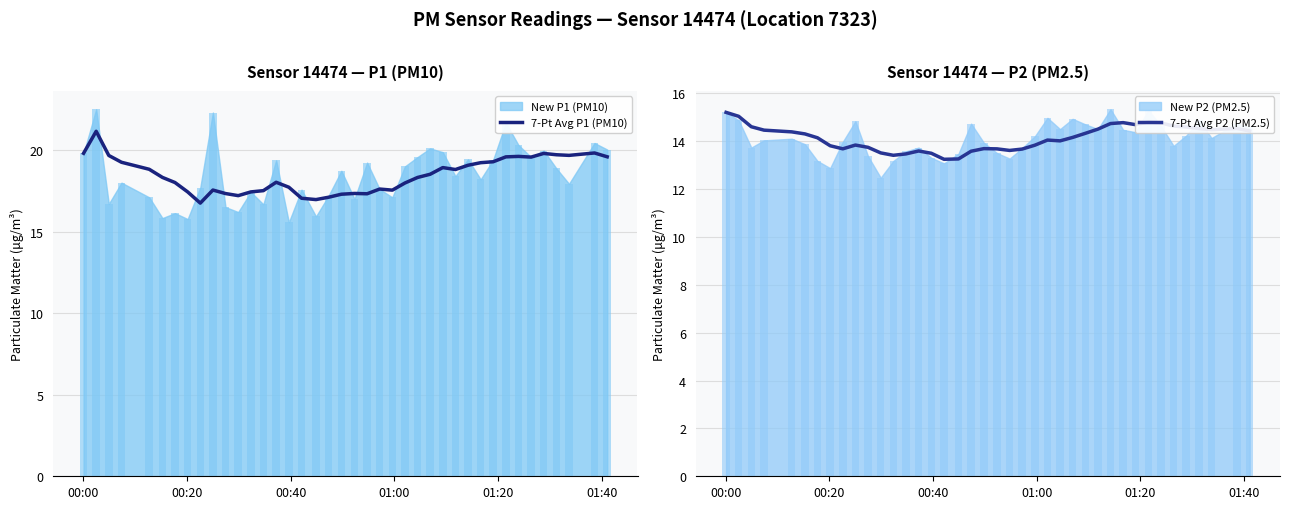

What is the minimum value shown in the chart?

13.2